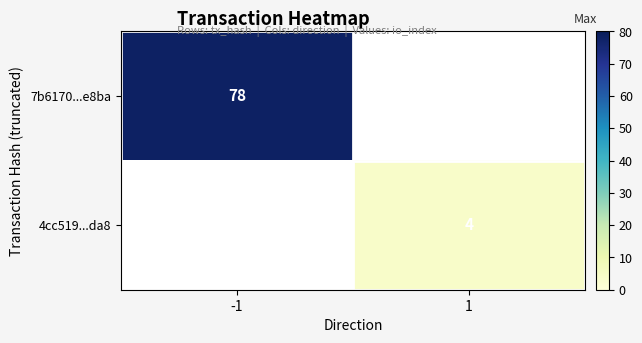

The value of 7b6170...e8ba at -1 is 78. True or false?

True